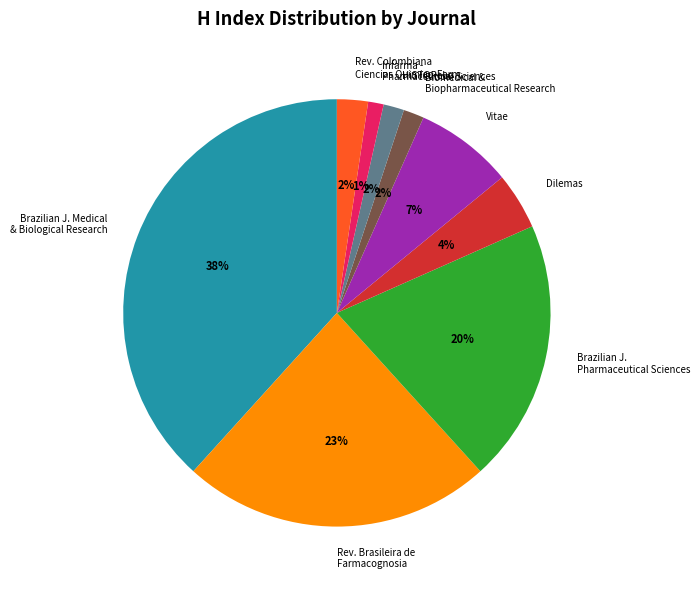

Combined, do Vitae and Brazilian J. Medical & Biological Research account for over 50%?

No